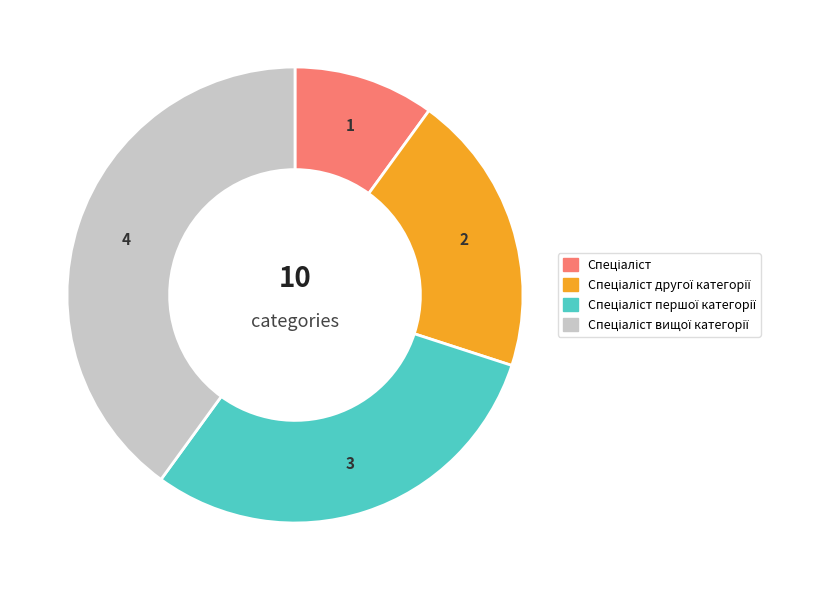

Does any single category account for the majority?

No